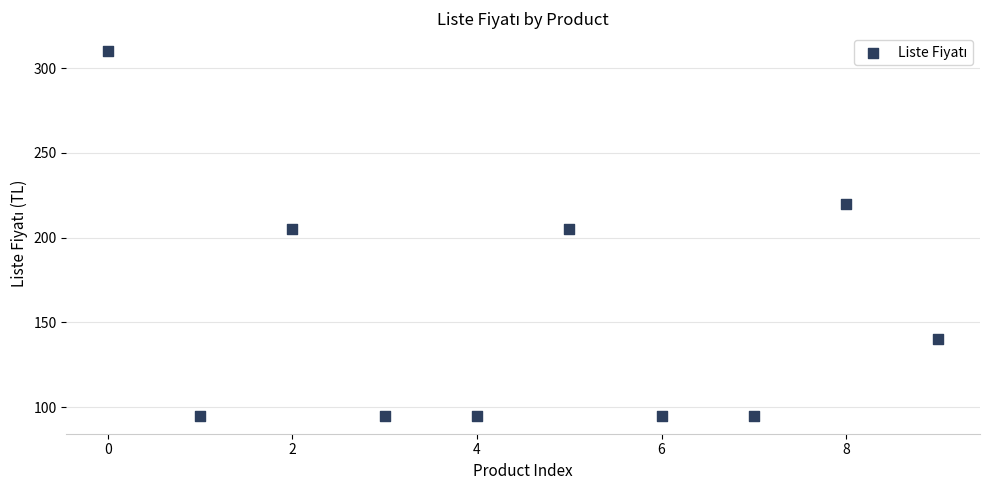

What is the range of Y values (max minus min)?

215